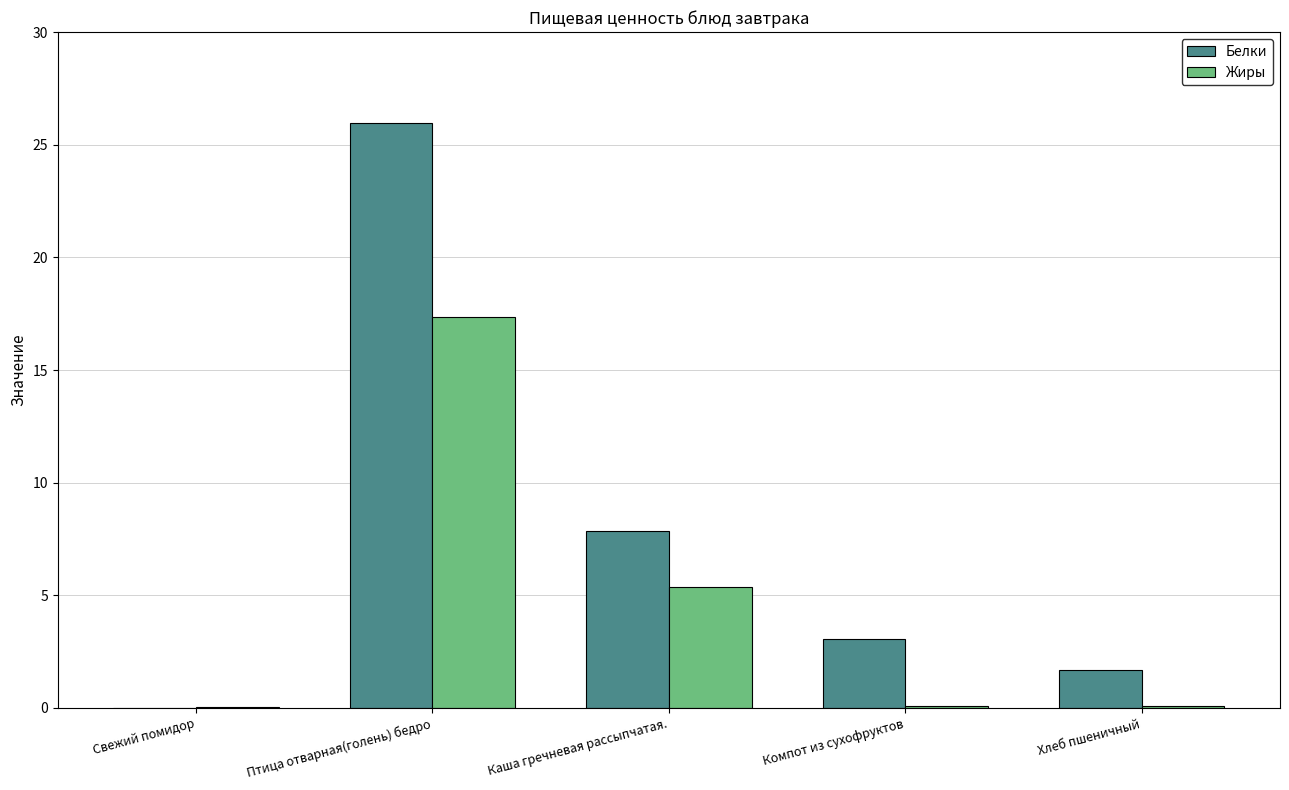

Which series has the largest total across all categories?

Белки